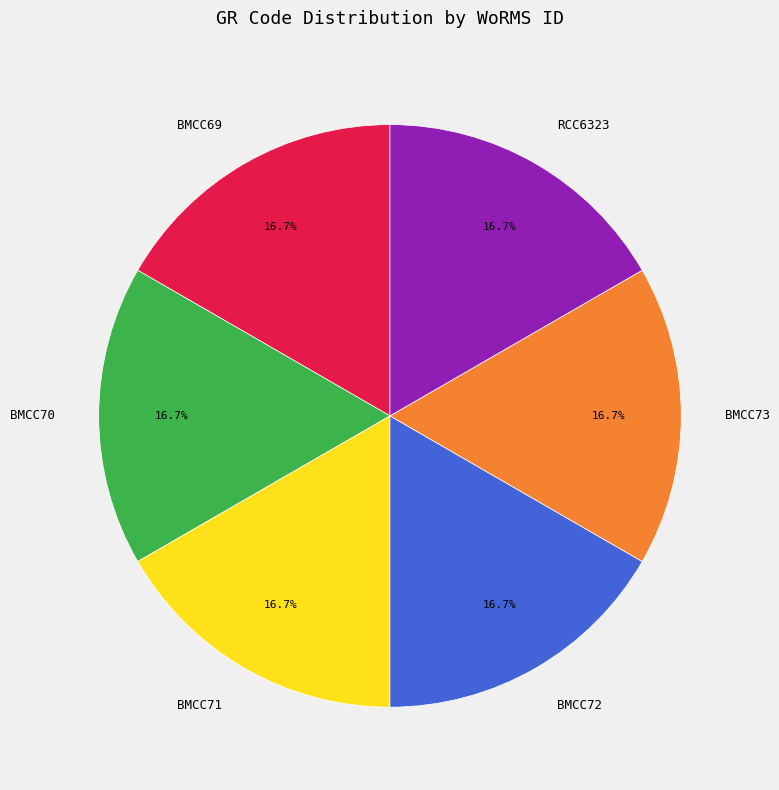

True or false: BMCC69 accounts for 17% of the total.

True